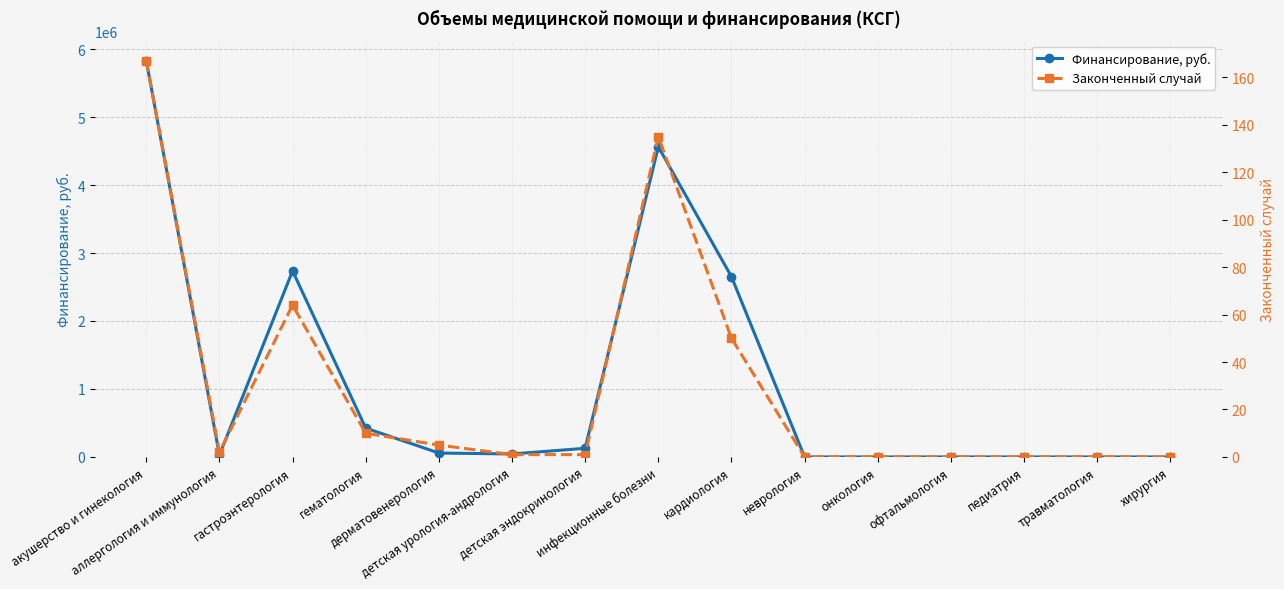

Which has a higher value, детская урология-андрология or травматология?

детская урология-андрология